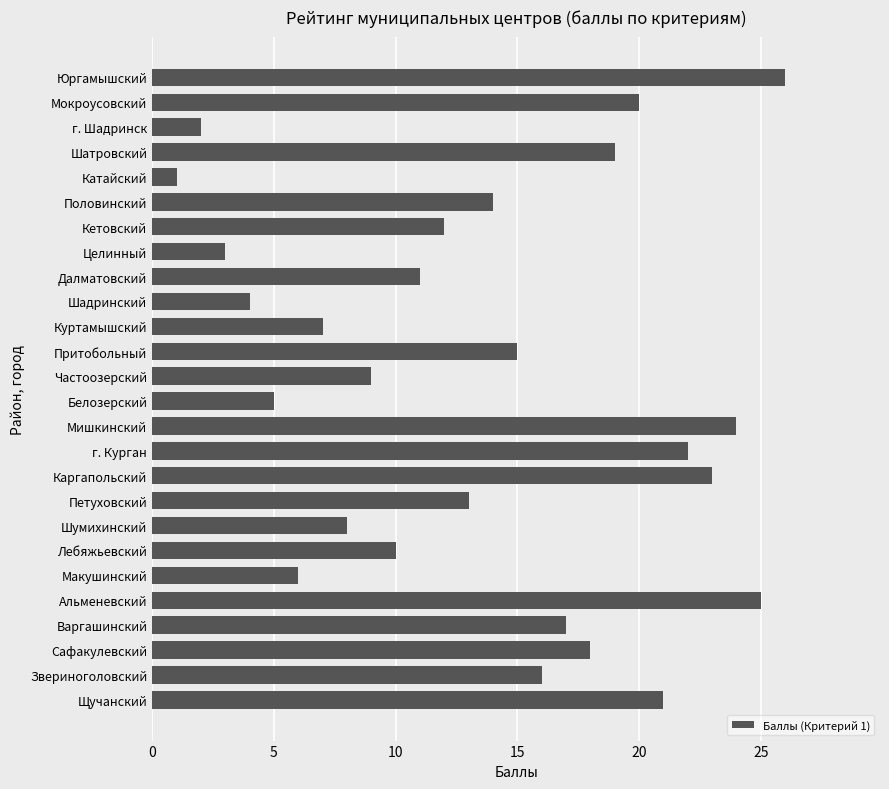

Does the chart contain any negative values?

No